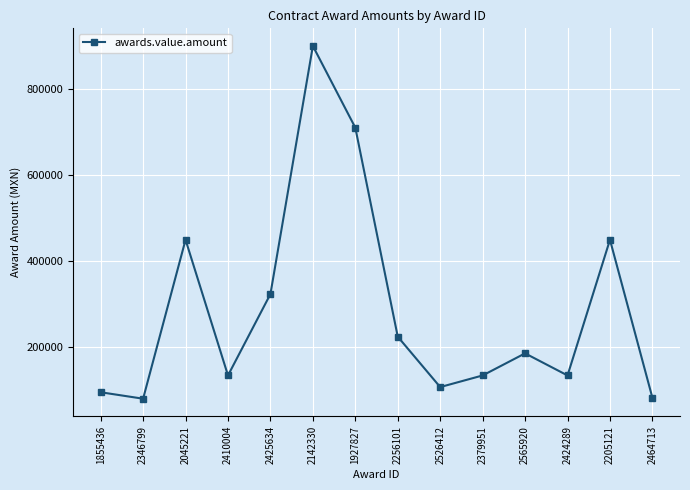

The chart shows a value of 18944.4 at 2346799. True or false?

False